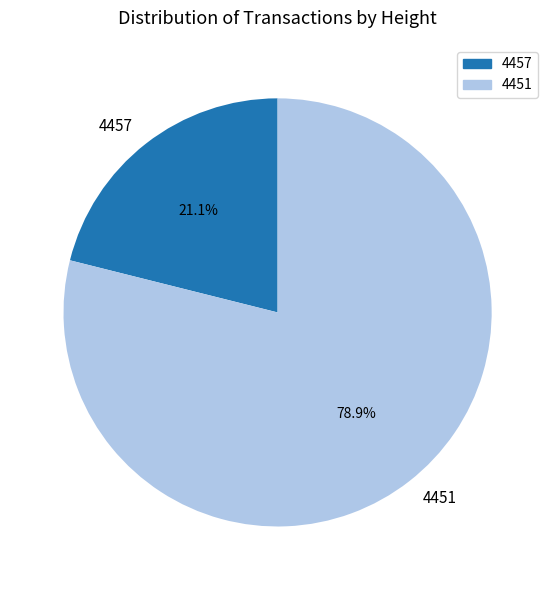

To the nearest percent, what percentage of the pie is 4457?

21%